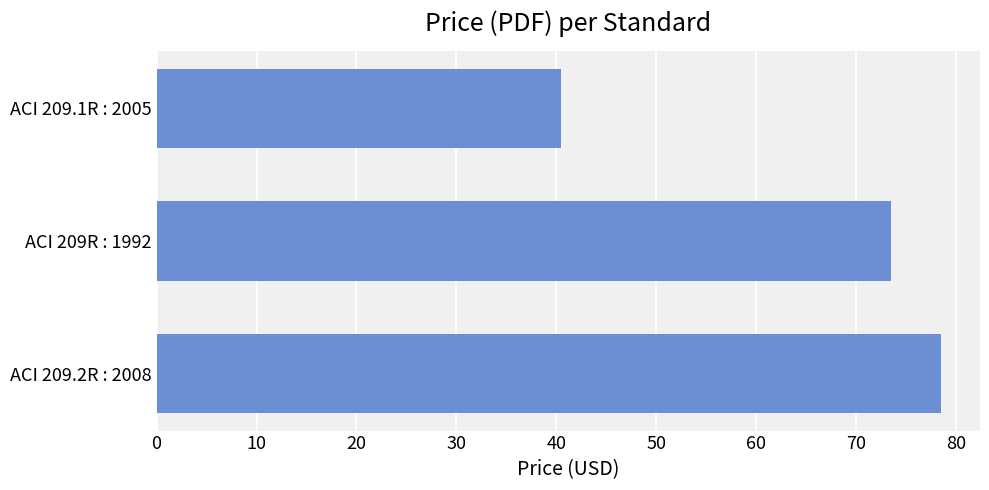

What is the average value?

64.2